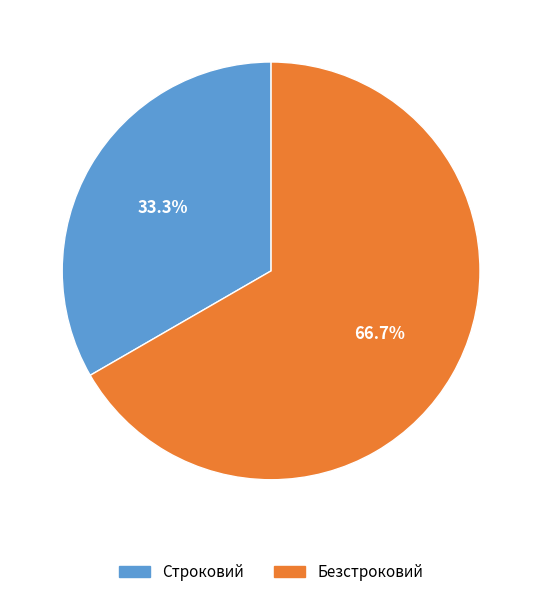

The Безстроковий slice represents 67% of the pie. True or false?

True